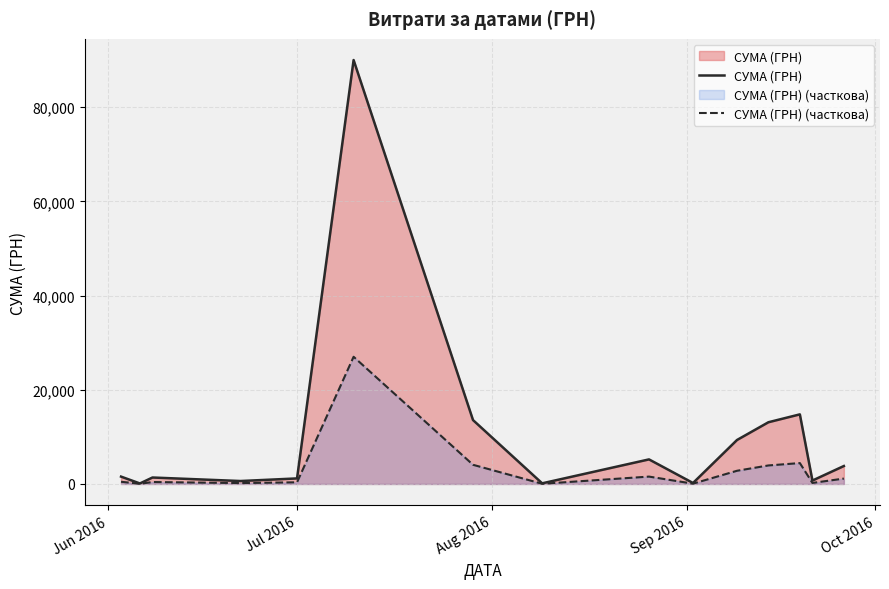

What is the greatest value displayed?

90000.0